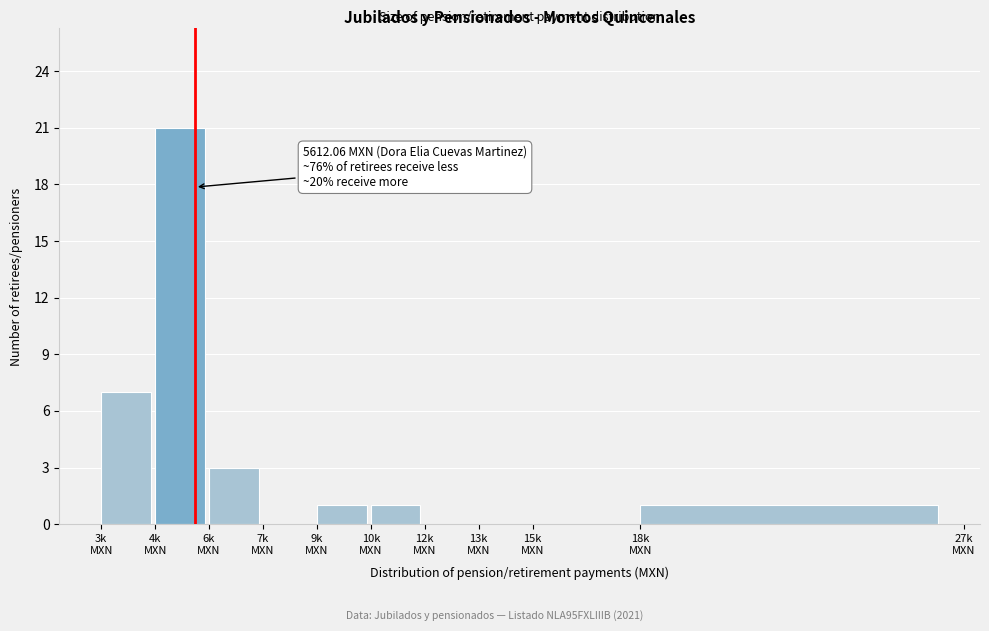

What is the sum of all values?

34